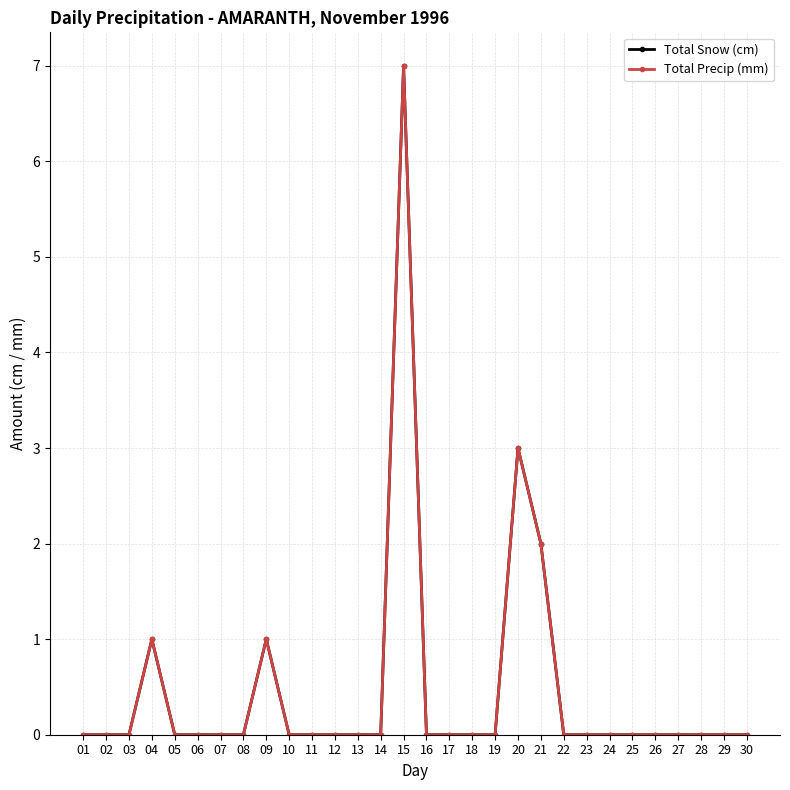

Is it true that Total Snow (cm) equals 0 at 08?

True